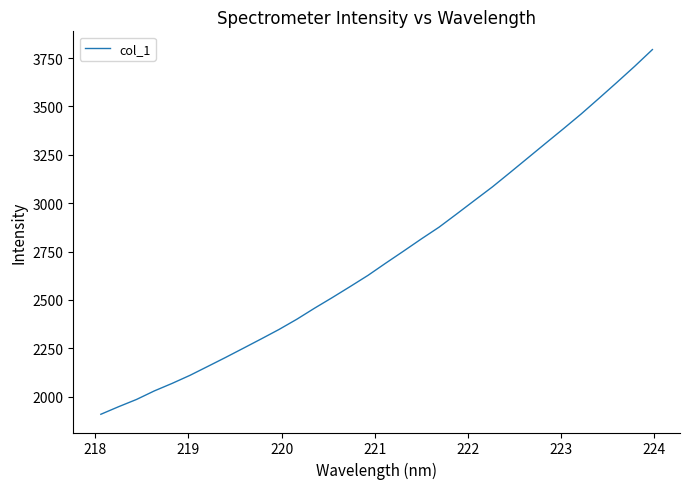

What is the minimum value shown in the chart?

1908.4